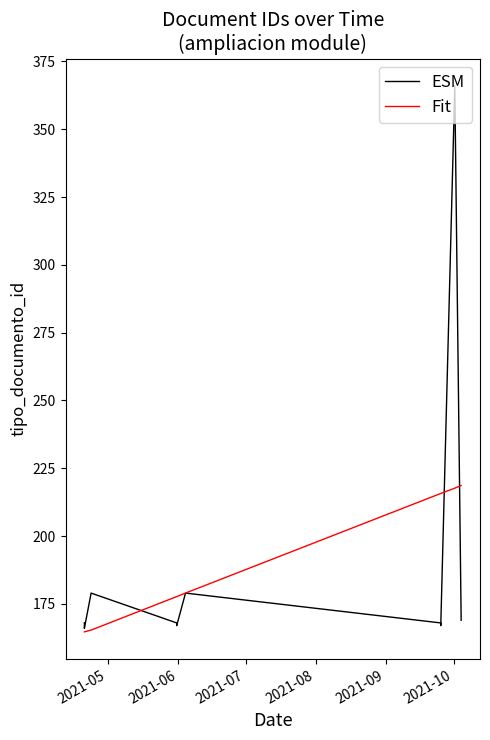

Rank the series by their maximum value, from lowest to highest.

Fit, ESM